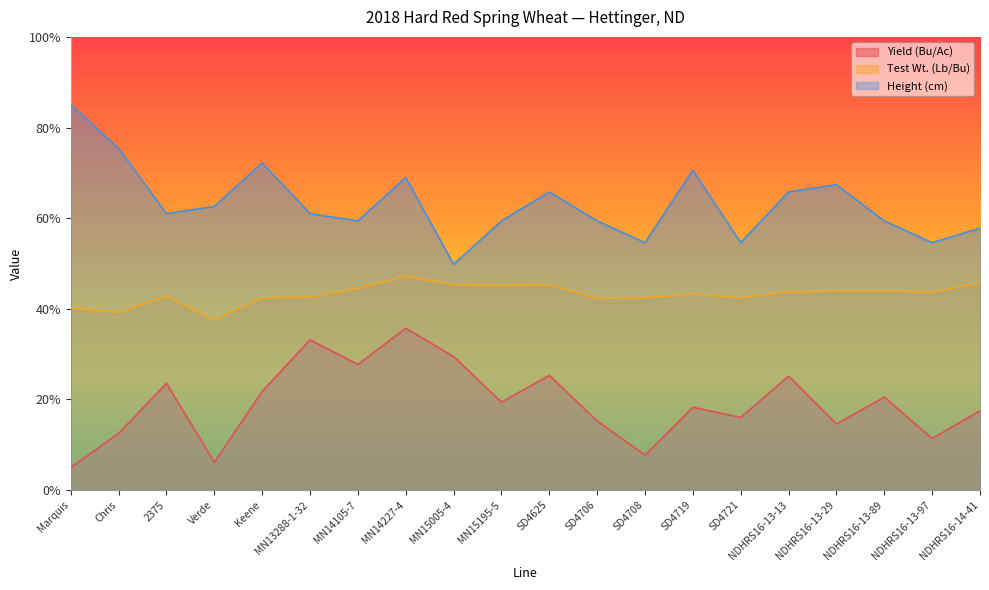

True or false: Height (cm) has a value of 35.5 at Chris.

False